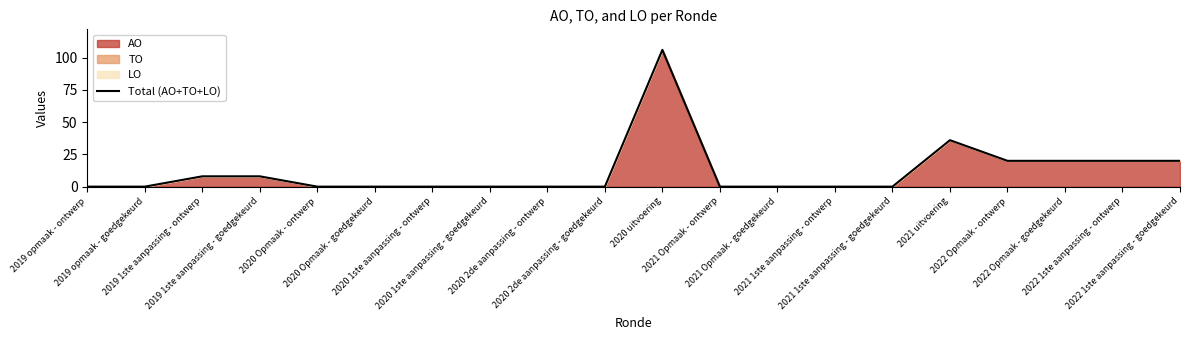

What is the label of the 10th point from the left?

2020 2de aanpassing - goedgekeurd